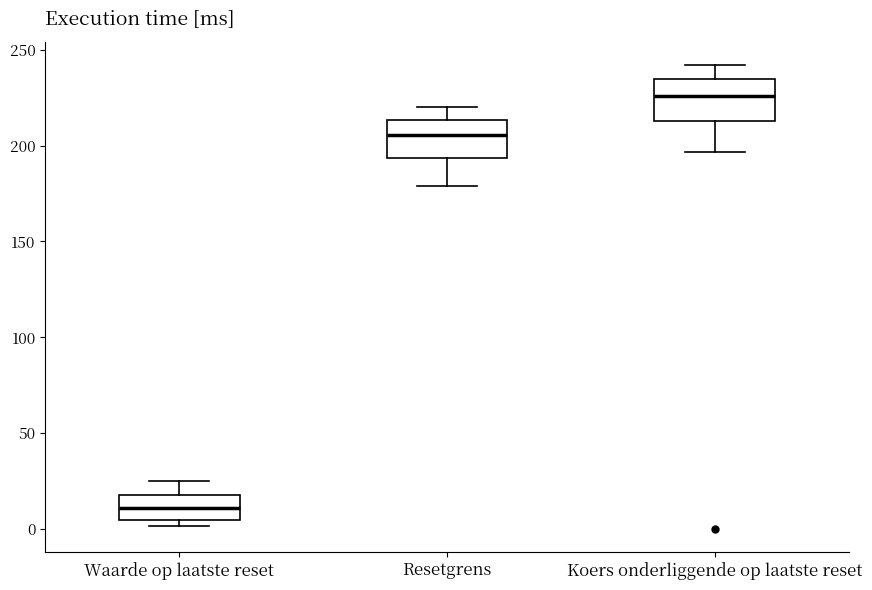

Where does the upper whisker of the box for Koers onderliggende op laatste reset end on the y-axis? The values are not printed on the chart, so give them approximately, as read against the axis.

240